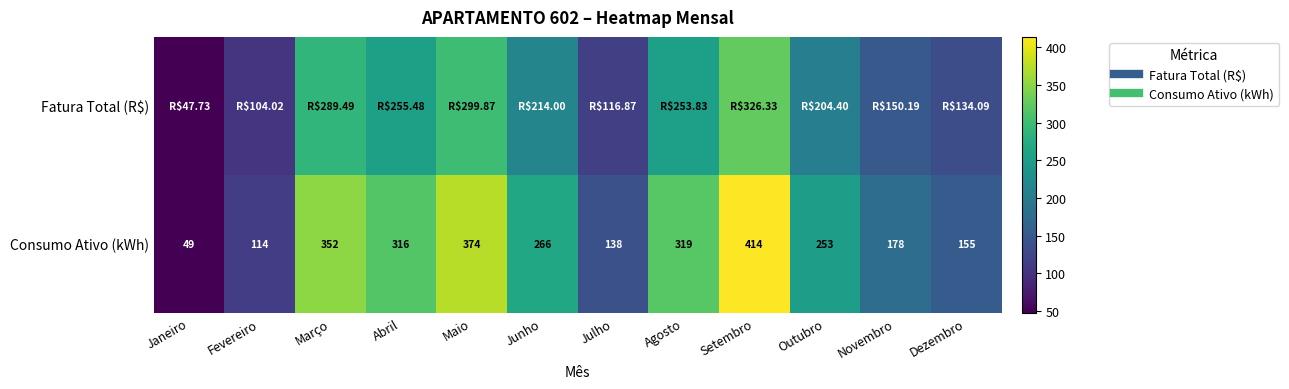

The Consumo Ativo (kWh) series shows 96.4 at Junho. True or false?

False